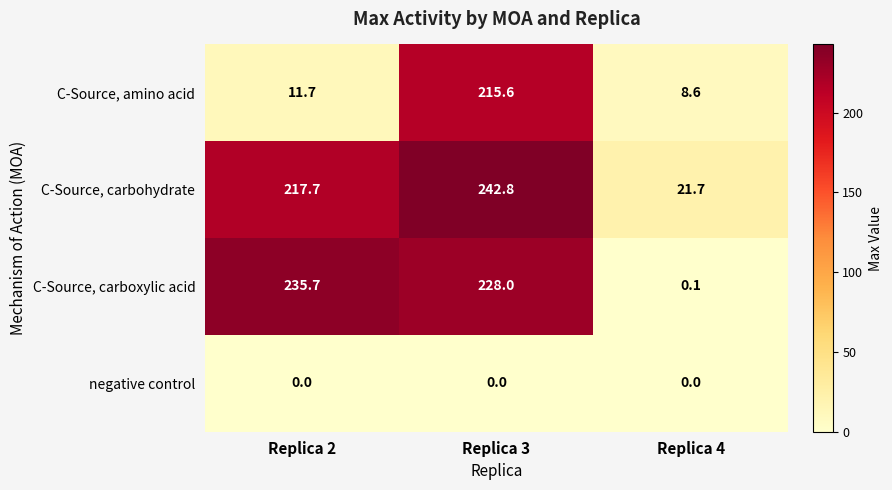

Which series has the largest total across all categories?

C-Source, carbohydrate